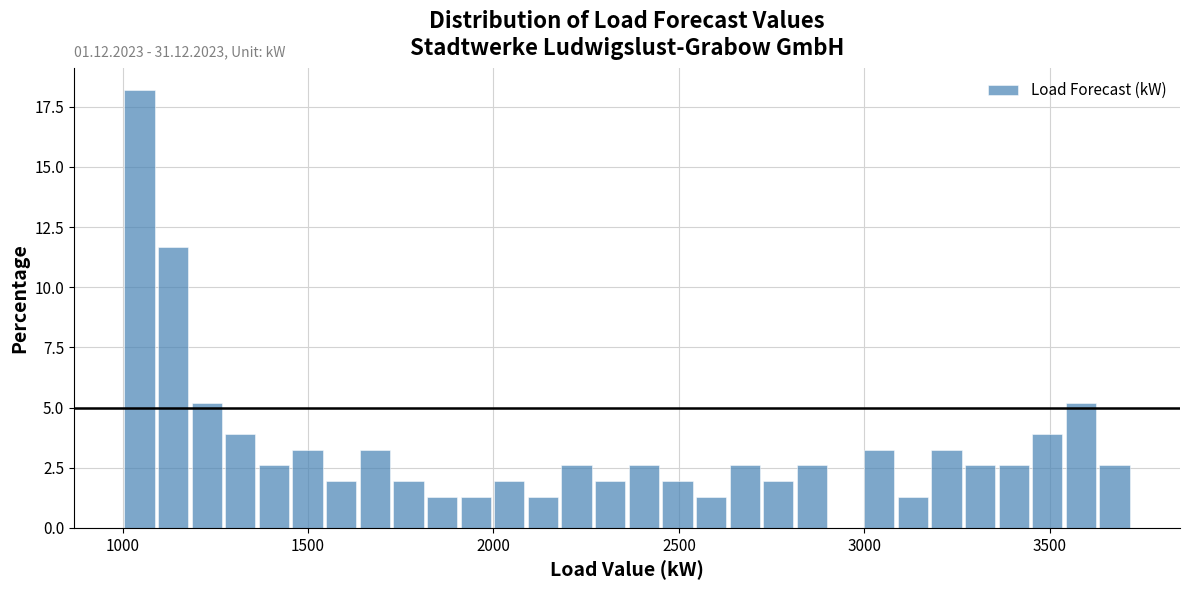

Around what value on the x-axis is the tallest bar? Give the approximate position of its centre, as read against the axis.

1050